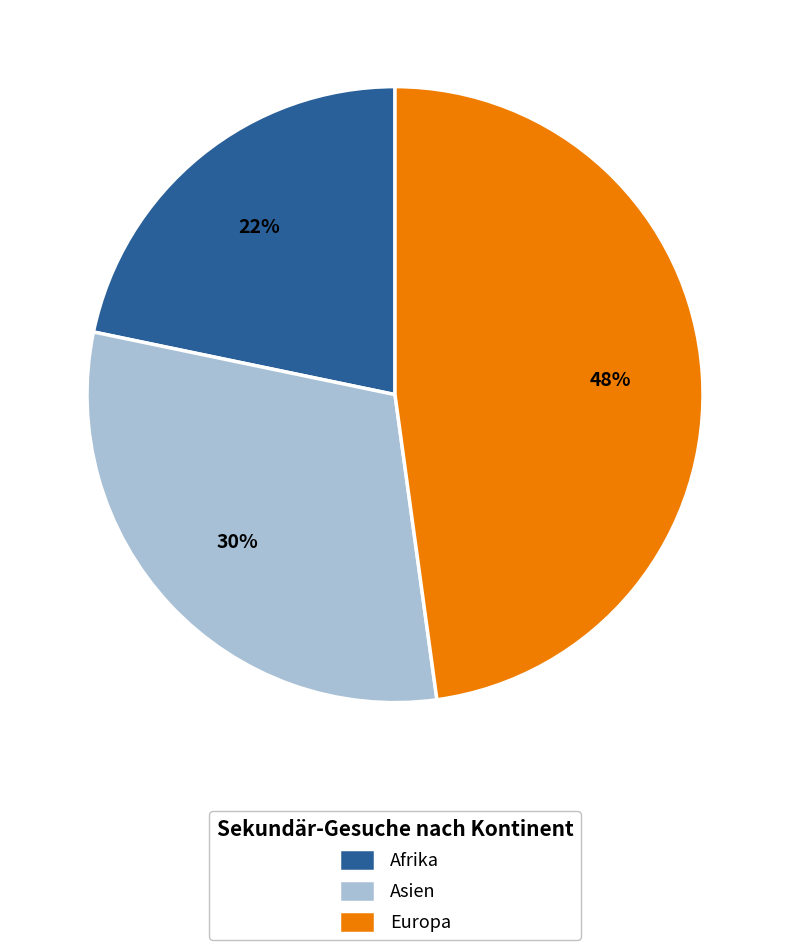

Is there any slice that represents more than half of the pie?

No